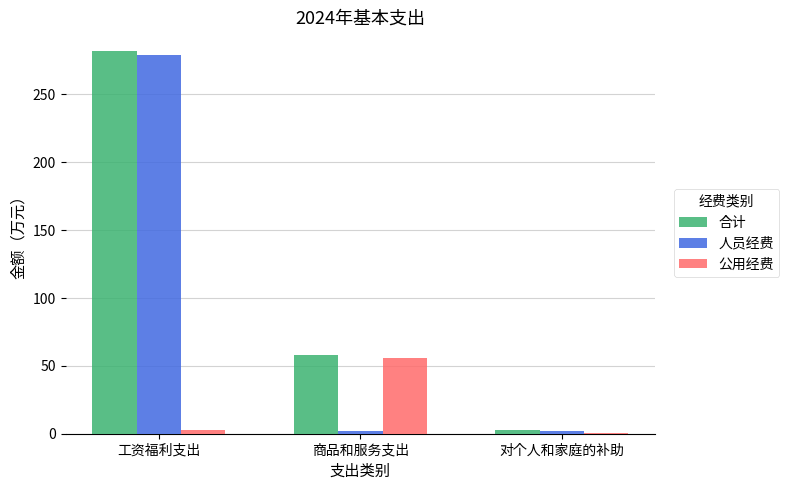

The 合计 series shows 281.7 at 工资福利支出. True or false?

True